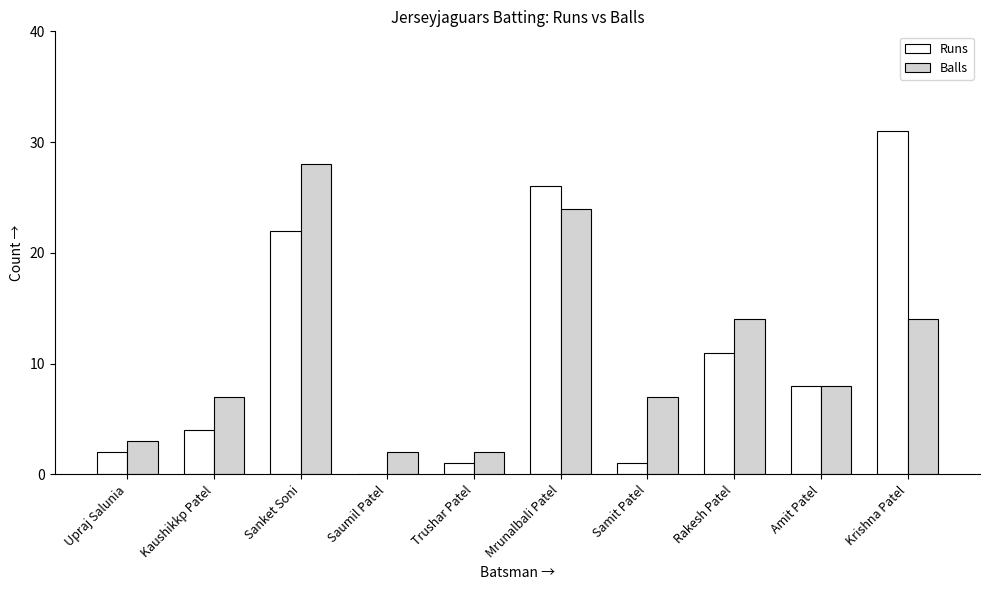

Which label corresponds to the largest value in the chart?

Krishna Patel